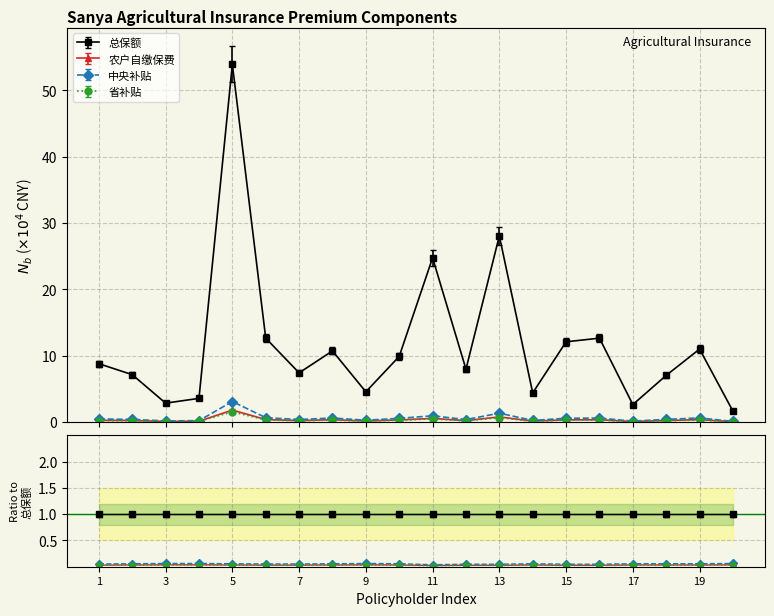

Where is the first local minimum for 省补贴?

3